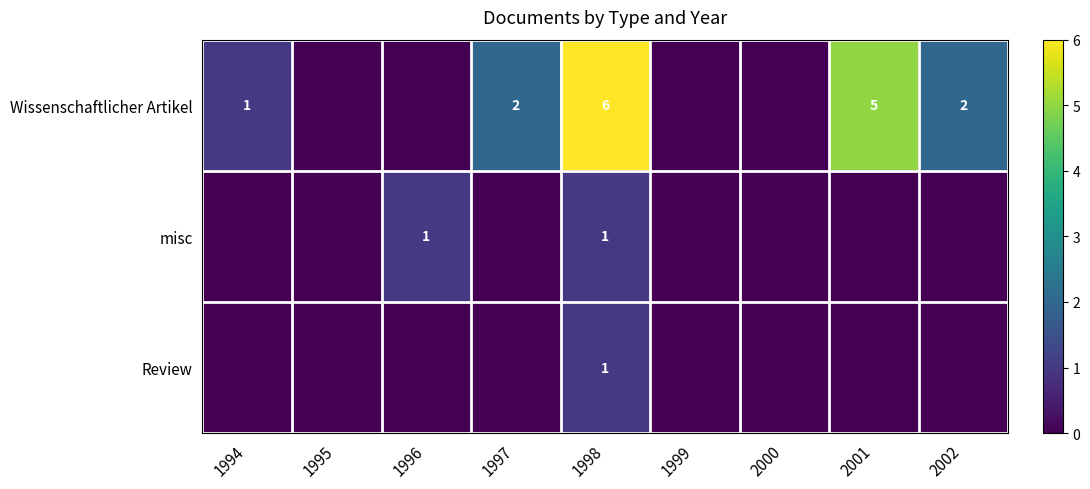

What is the sum of the Wissenschaftlicher Artikel values at 2001 and 2002?

7